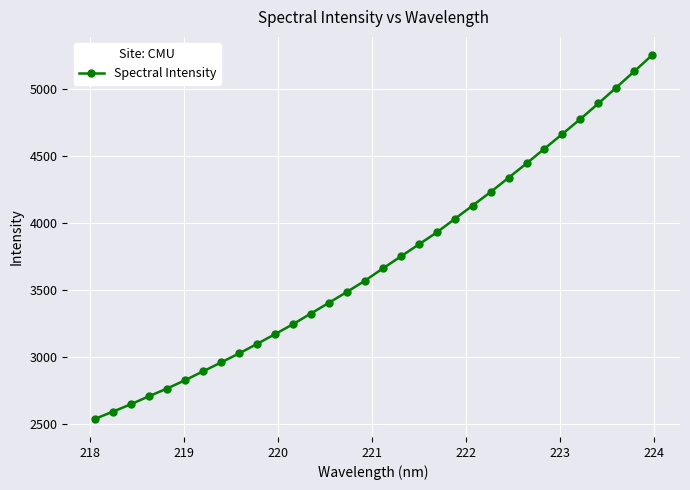

What is the value of the 20th point from the left?

3928.6